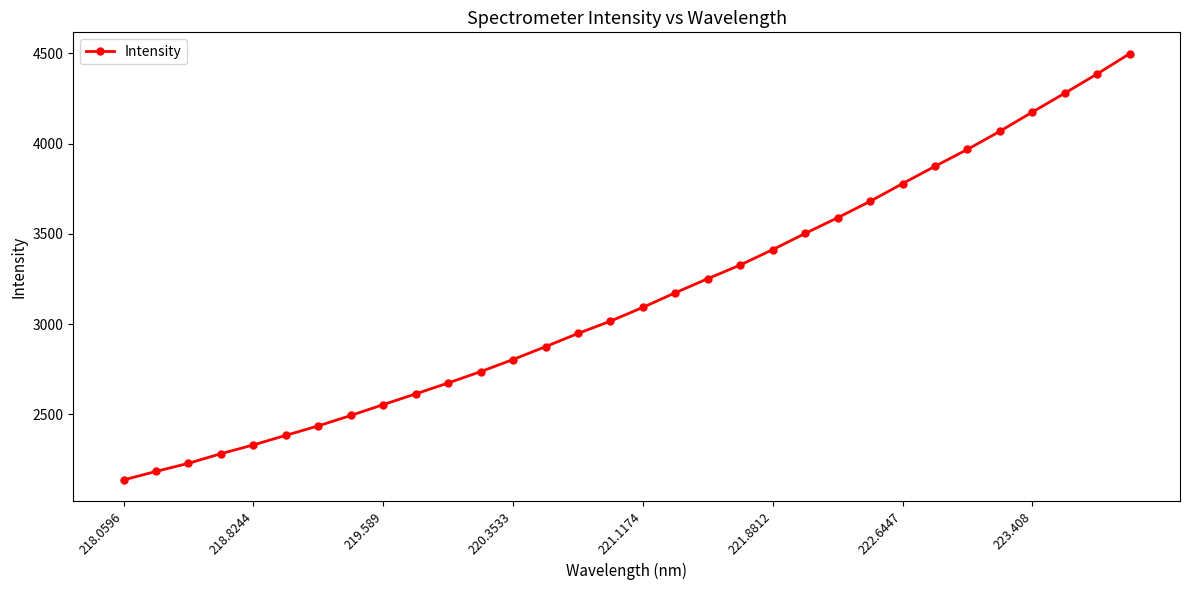

What is the difference between the maximum and minimum values?

2363.6